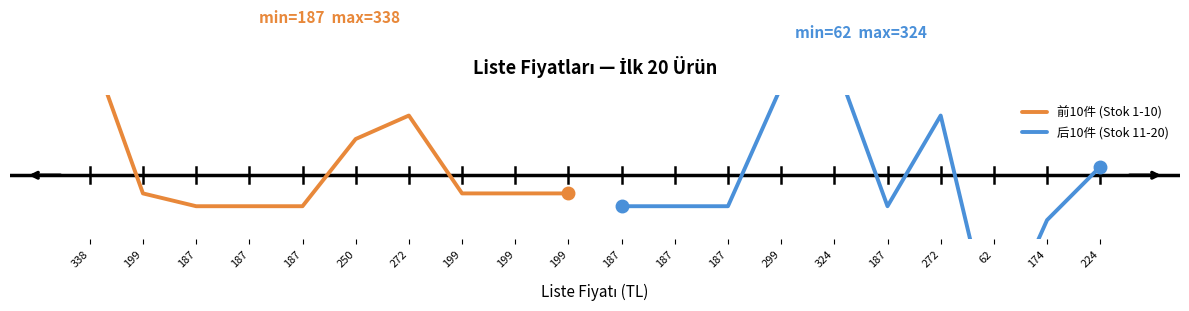

What is the label of the 1st point from the left?

338